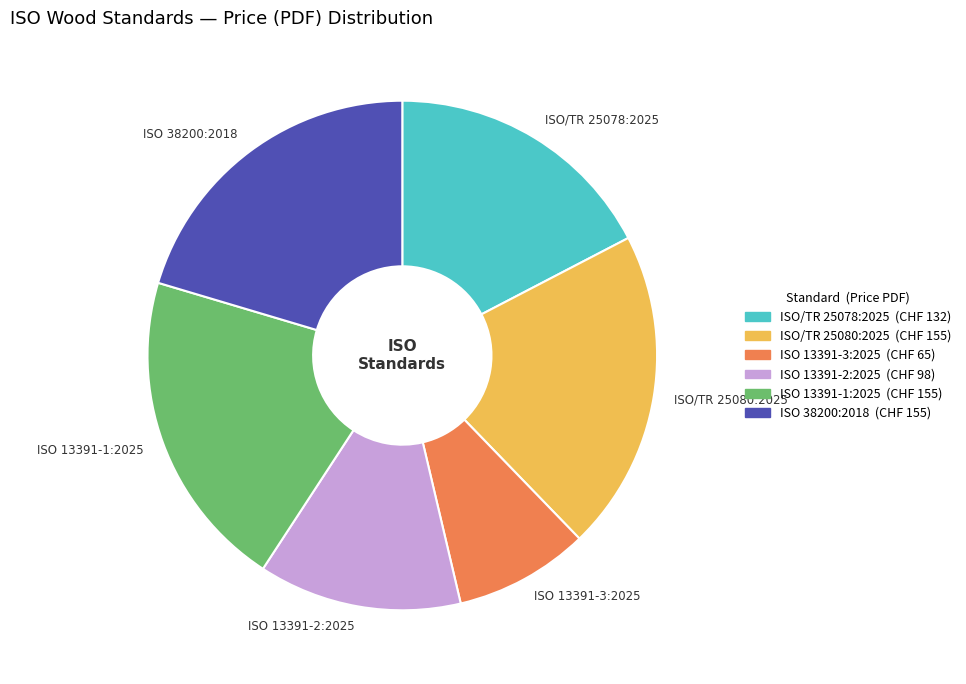

Combined, do ISO 38200:2018 and ISO/TR 25080:2025 account for over 50%?

No